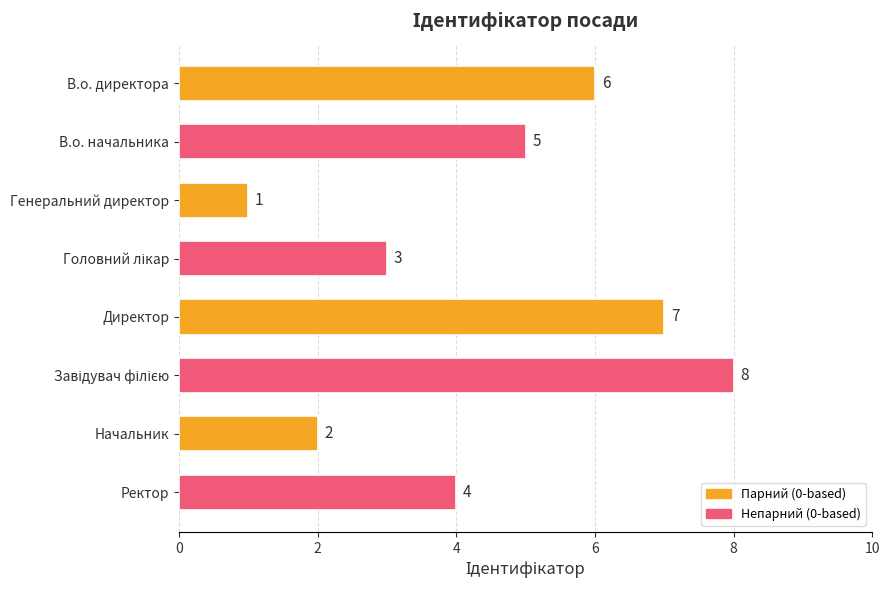

What is the label of the 6th bar from the bottom?

Генеральний директор